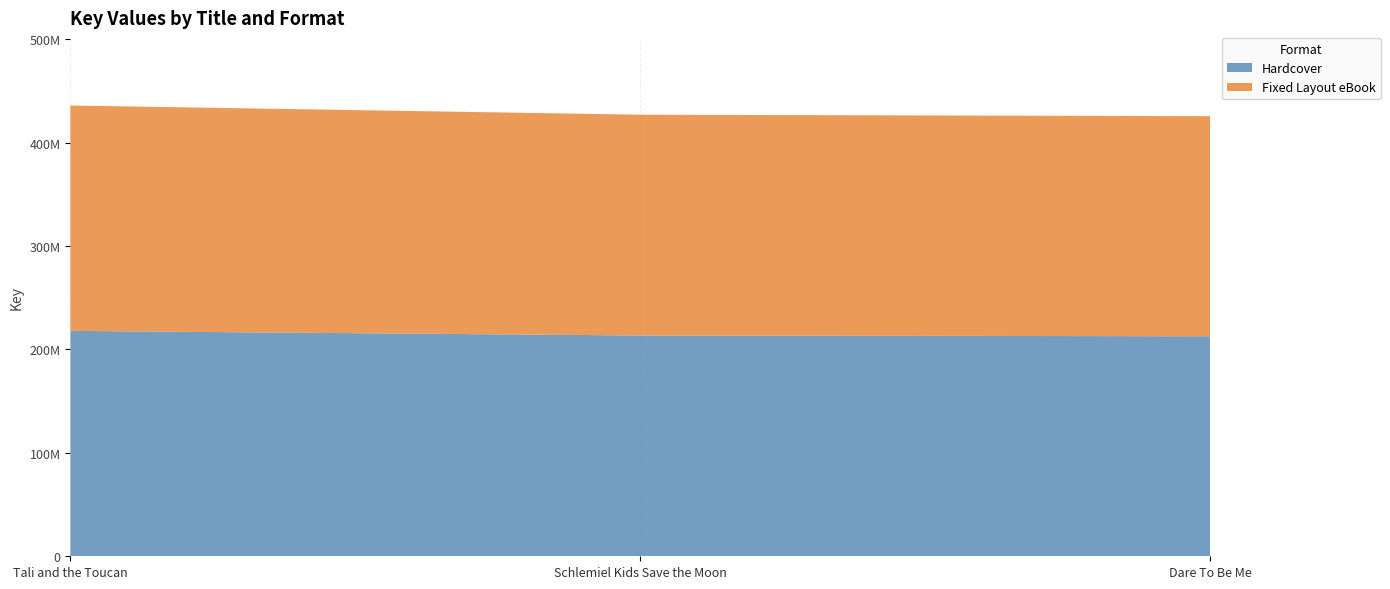

Reading left to right, what are all the values shown in this chart?

Hardcover: Tali and the Toucan=217972850	Schlemiel Kids Save the Moon=213527897	Dare To Be Me=212793273
Fixed Layout eBook: Tali and the Toucan=217972850	Schlemiel Kids Save the Moon=213527897	Dare To Be Me=212793273